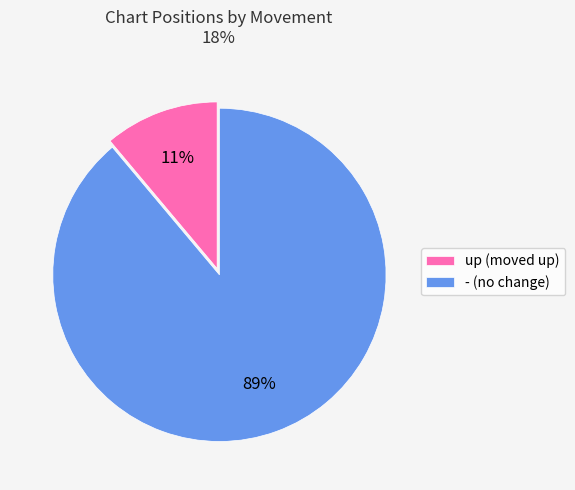

Combined, do up (moved up) and - (no change) account for over 50%?

Yes